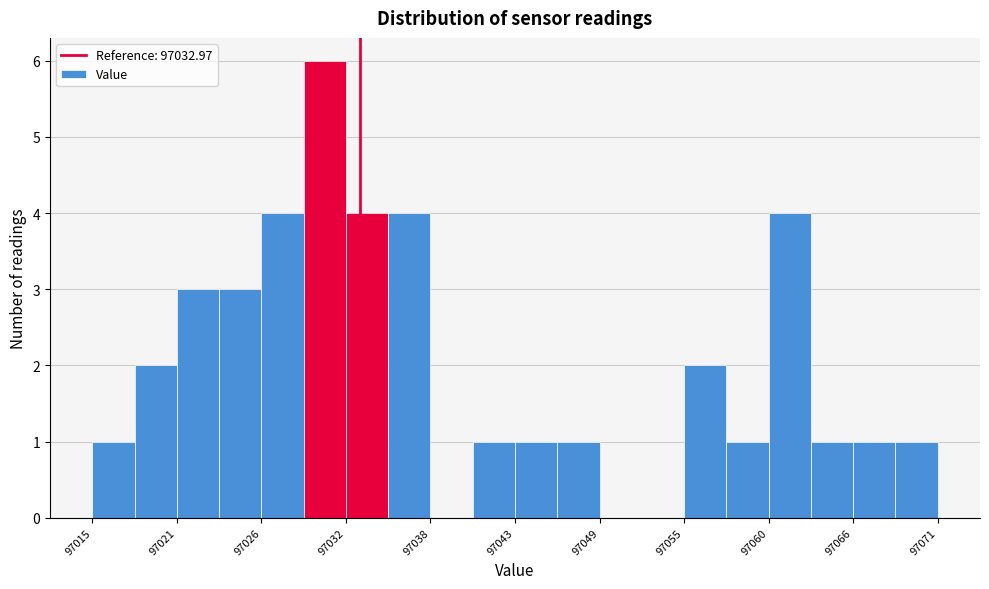

Read against the x-axis, roughly where is the centre of the tallest bar?

97031